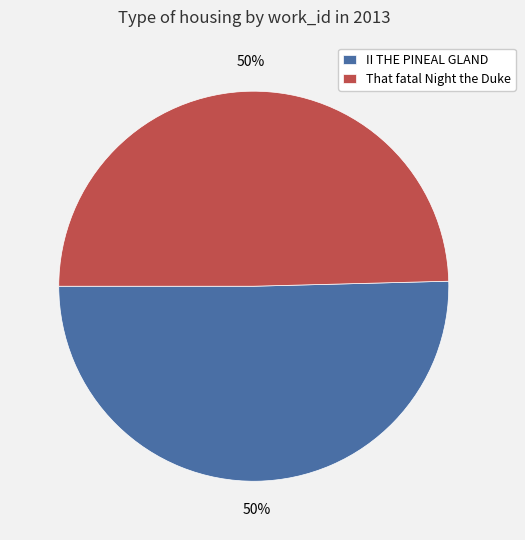

To the nearest percent, what portion does II THE PINEAL GLAND represent?

50%